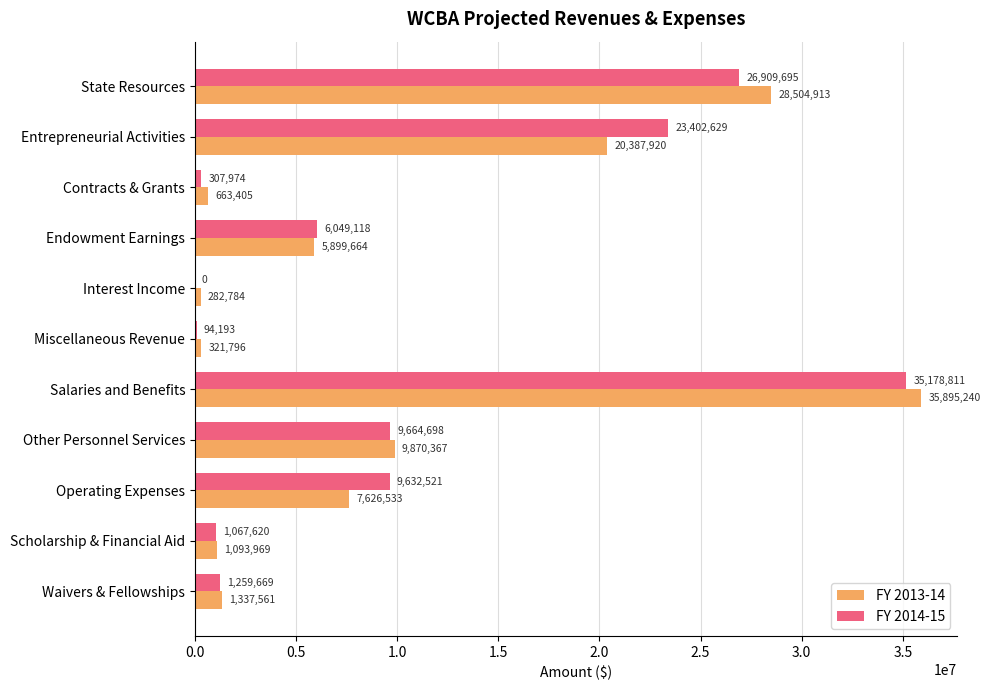

Which series has the largest total across all categories?

FY 2014-15